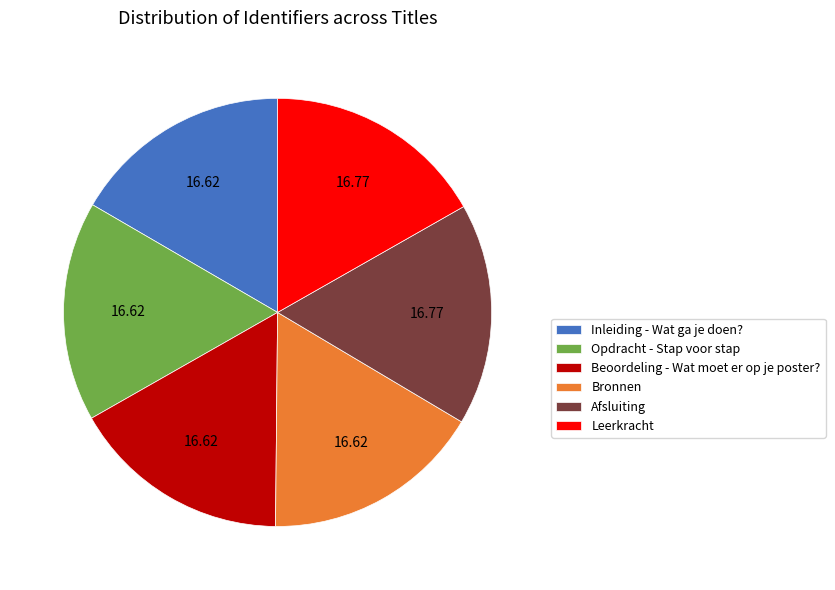

Does Beoordeling - Wat moet er op je poster? represent more than half of the total?

No